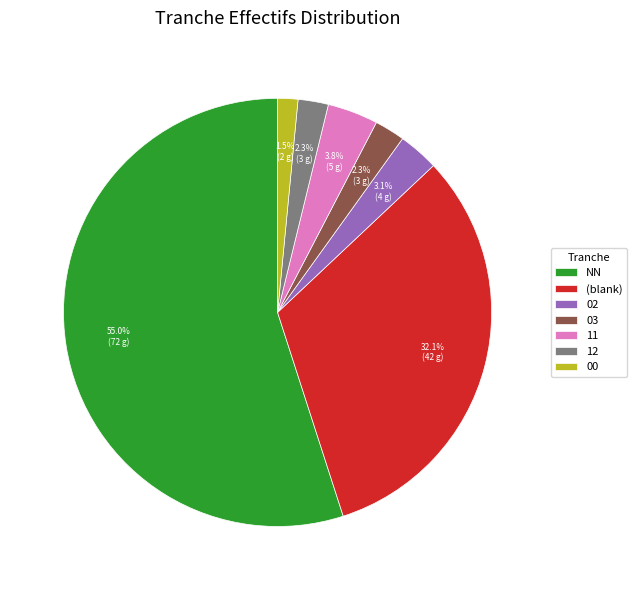

To the nearest percent, what is the difference between the largest and smallest slice percentages?

53%